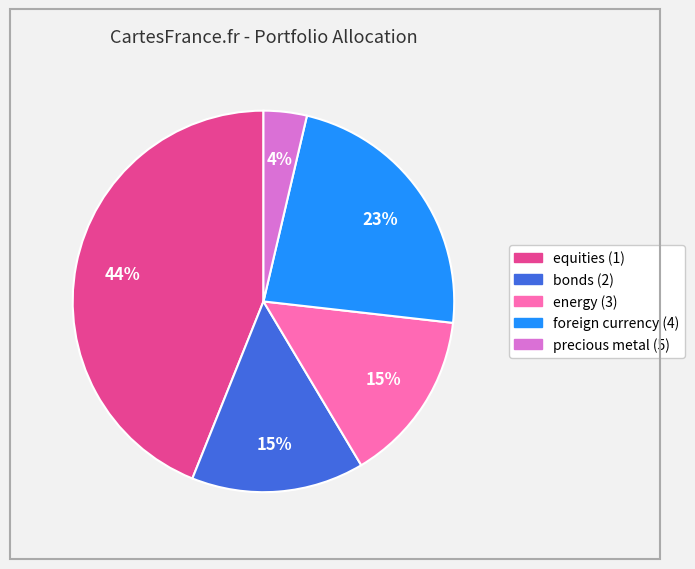

Is the sum of precious metal (5) and foreign currency (4) greater than half?

No